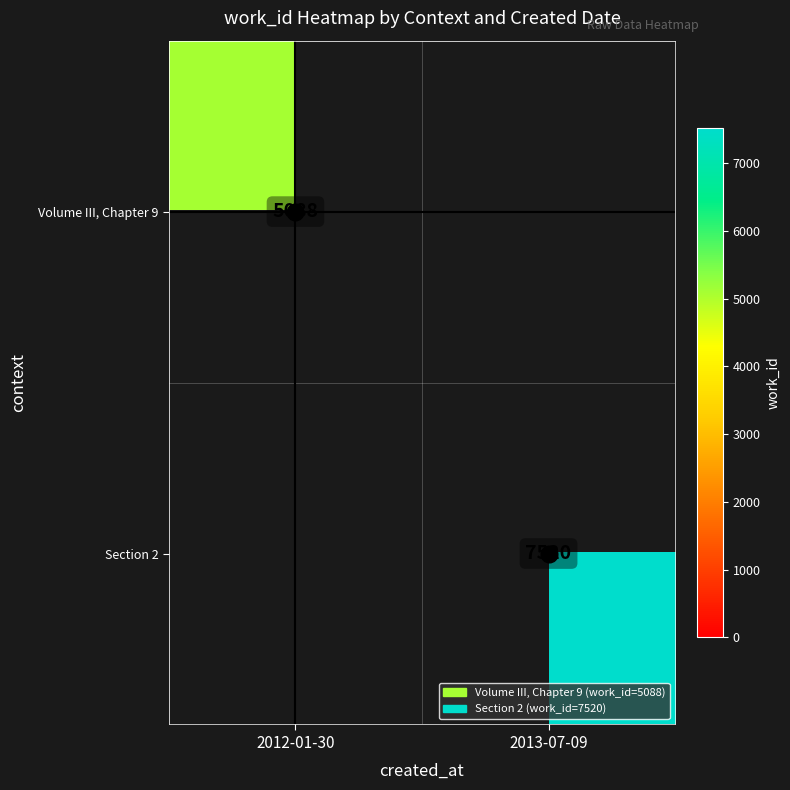

Which category has the highest value across all series?

2013-07-09